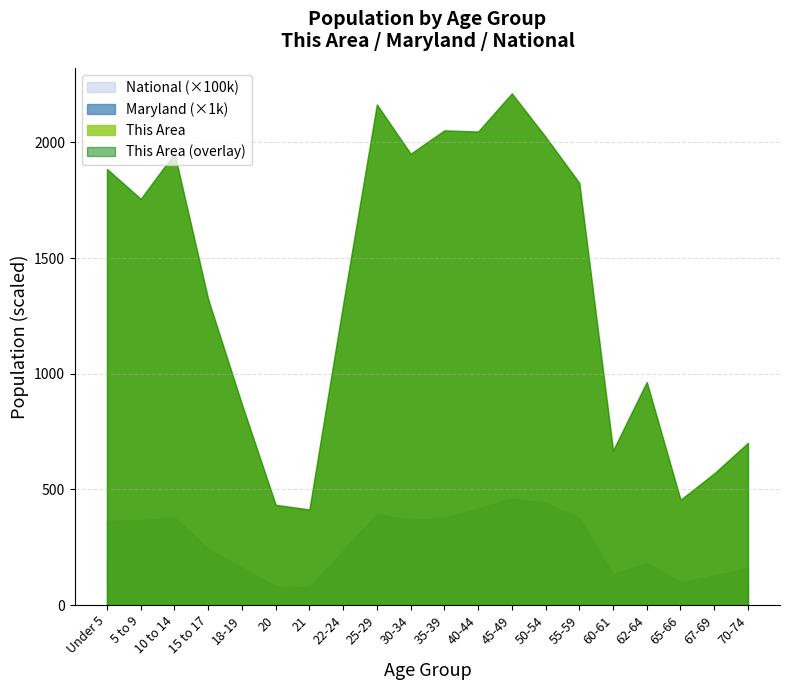

At how many categories does at least one series exceed 3140802?

20